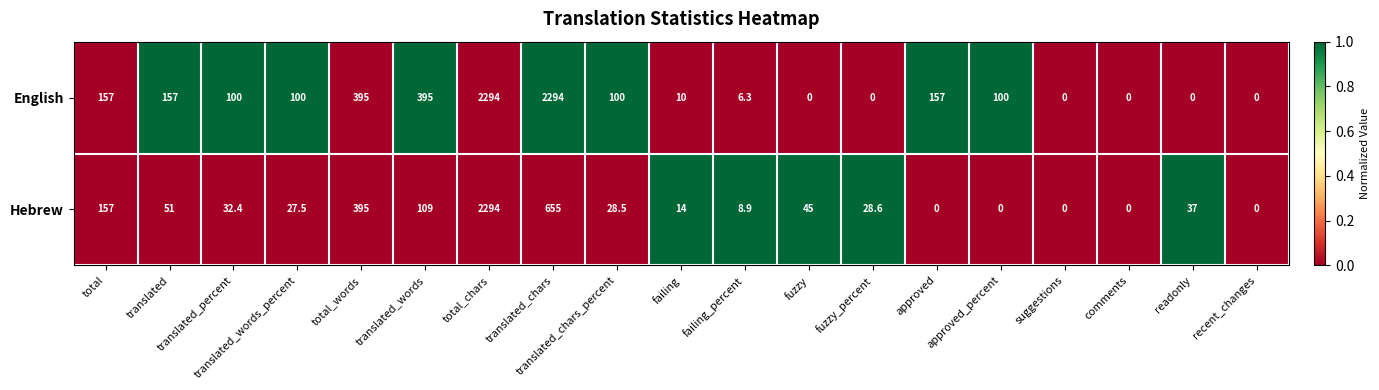

What is the total value across all series at translated_percent?

132.4